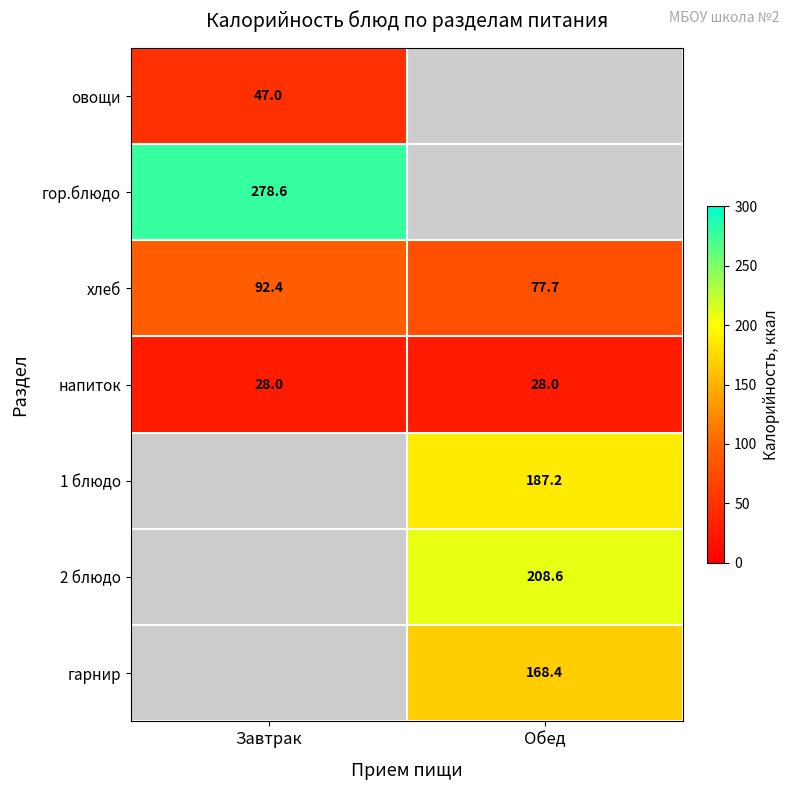

What is the highest value of the напиток series?

28.0